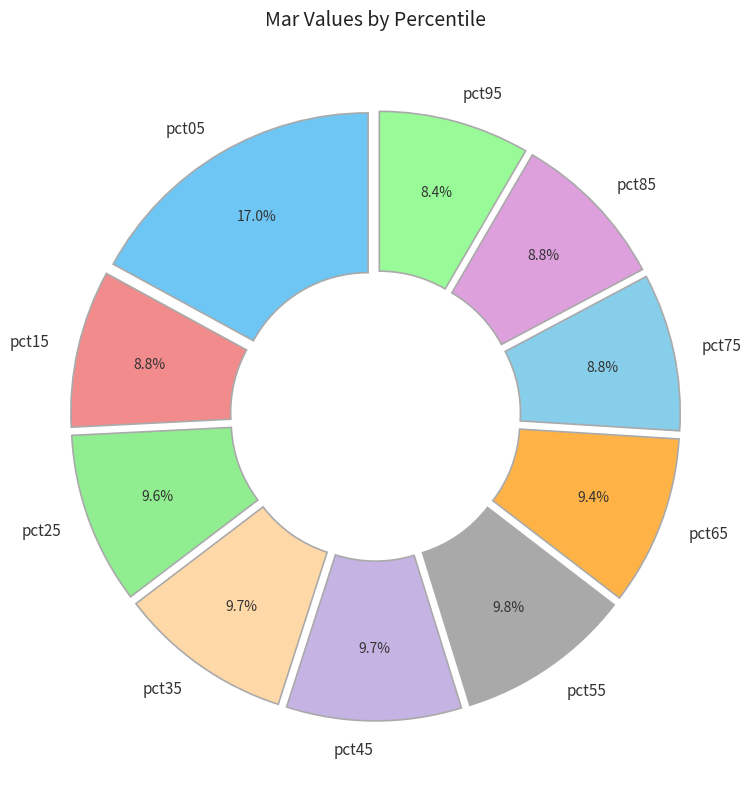

Is there a majority slice in this chart?

No